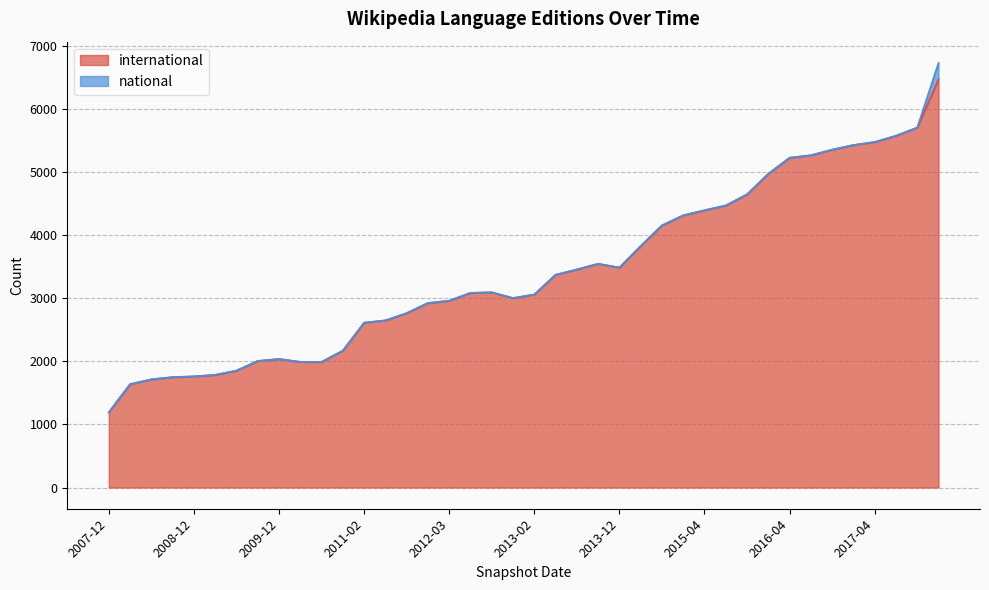

What is the sum of the values at 2013-09-10 and 2017-04-12?

9017